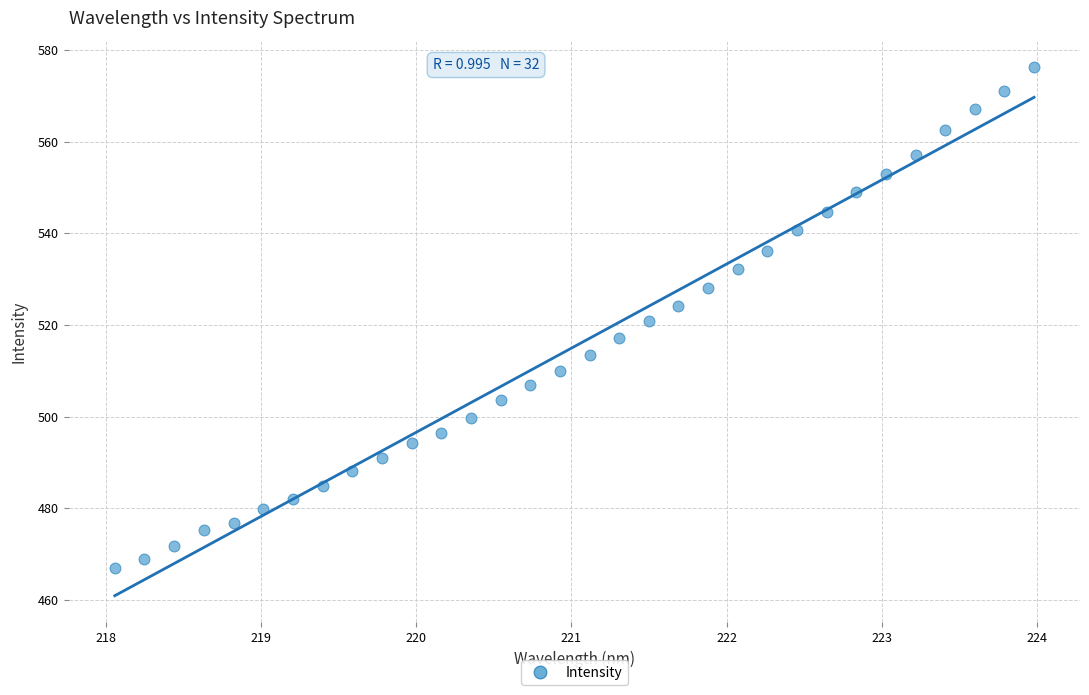

What is the range of X values (max minus min)?

5.9